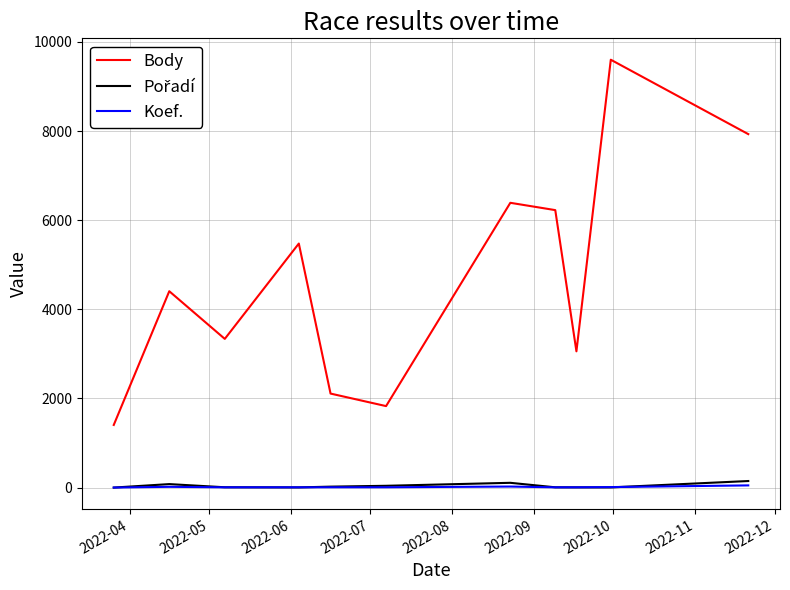

What is the highest value of the Body series?

9600